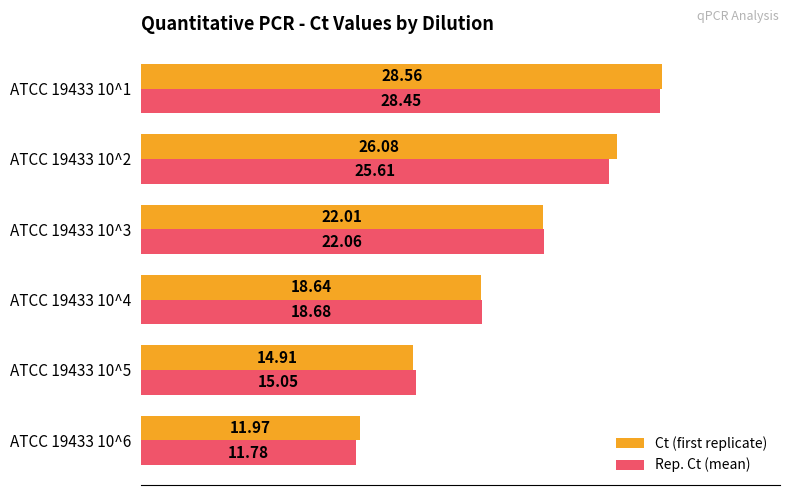

What is the sum of the Ct (first replicate) values at ATCC 19433 10^3 and ATCC 19433 10^4?

40.7